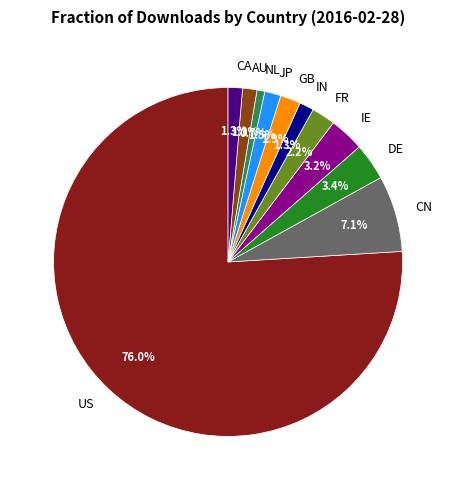

Which has a higher value, AU or FR?

FR